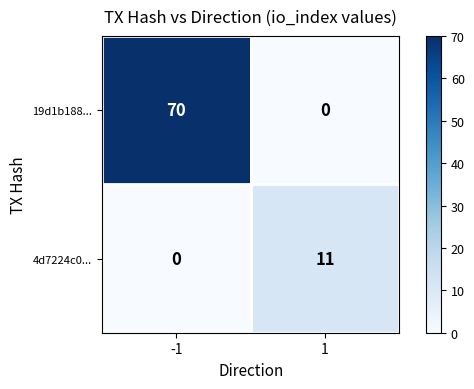

The value of 19d1b188... at -1 is 49. True or false?

False